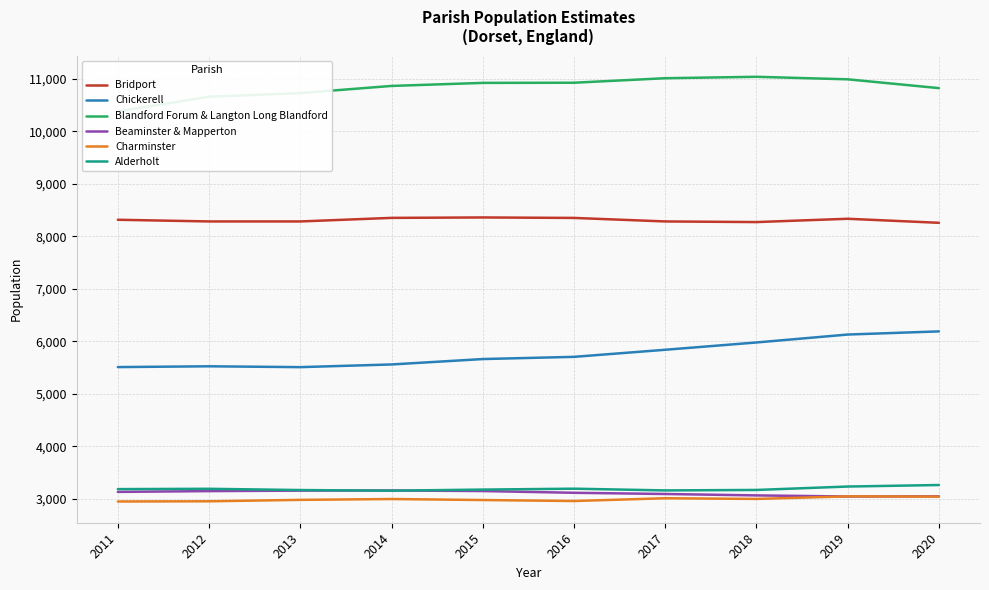

List the labels in order of Bridport value, largest first.

2015, 2014, 2016, 2019, 2011, 2012, 2013, 2017, 2018, 2020